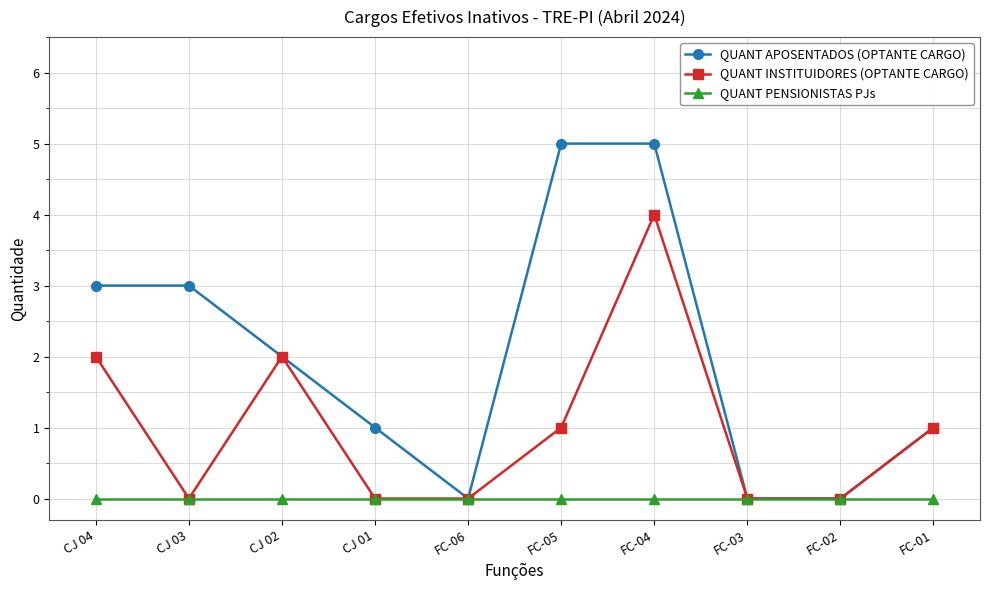

Where is the first local minimum for QUANT APOSENTADOS (OPTANTE CARGO)?

FC-06